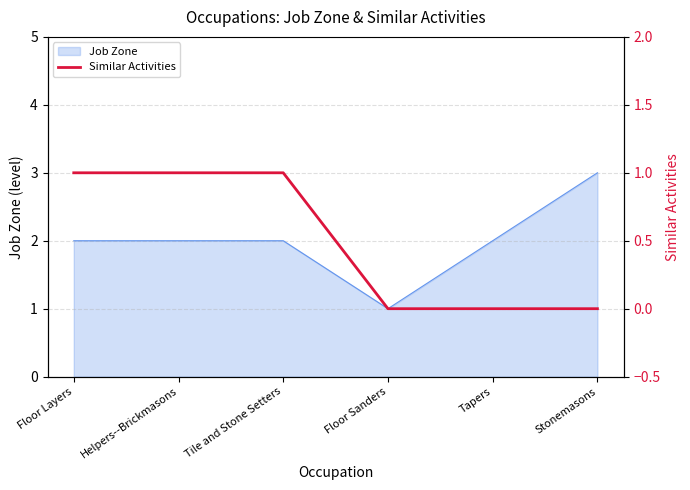

What is the difference between the maximum and second lowest values?

1